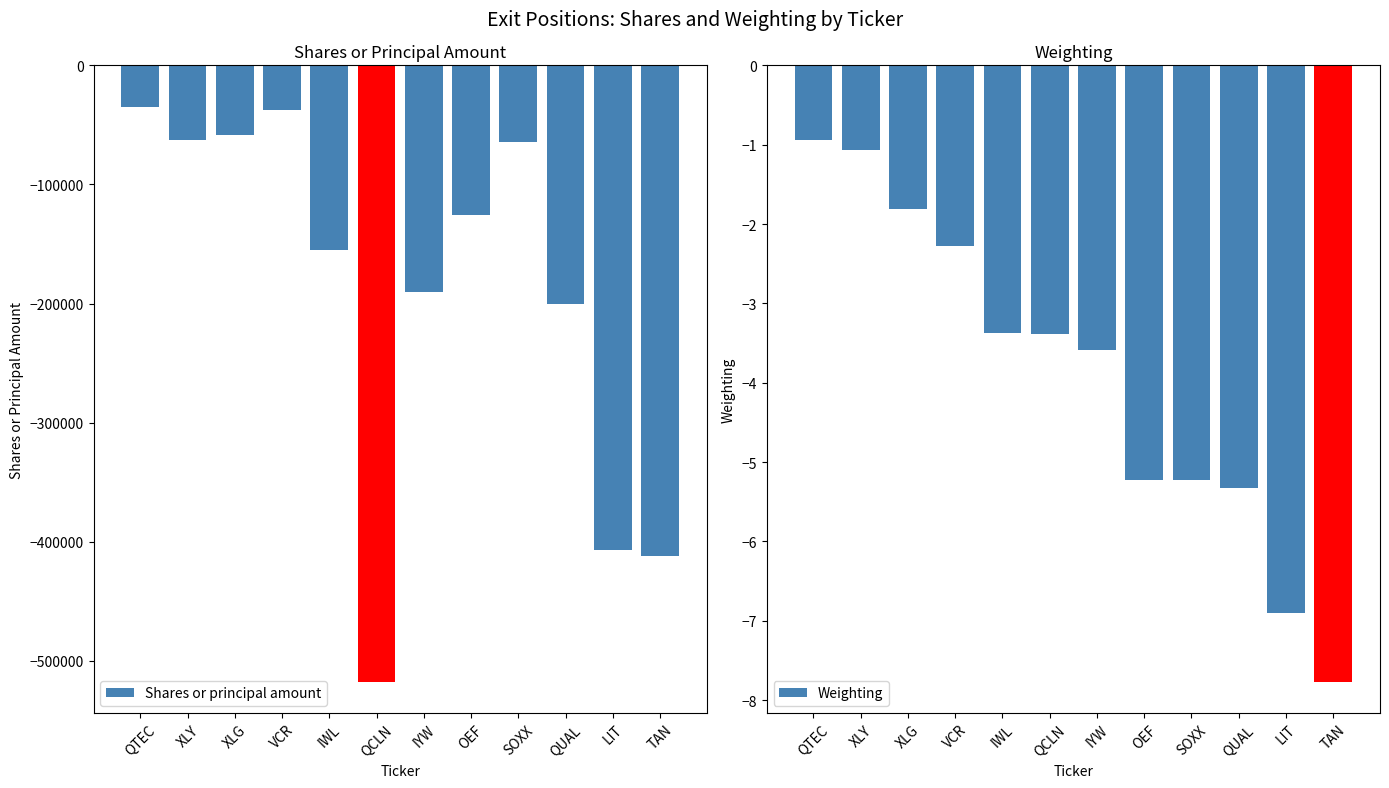

What position from the right is IYW?

6